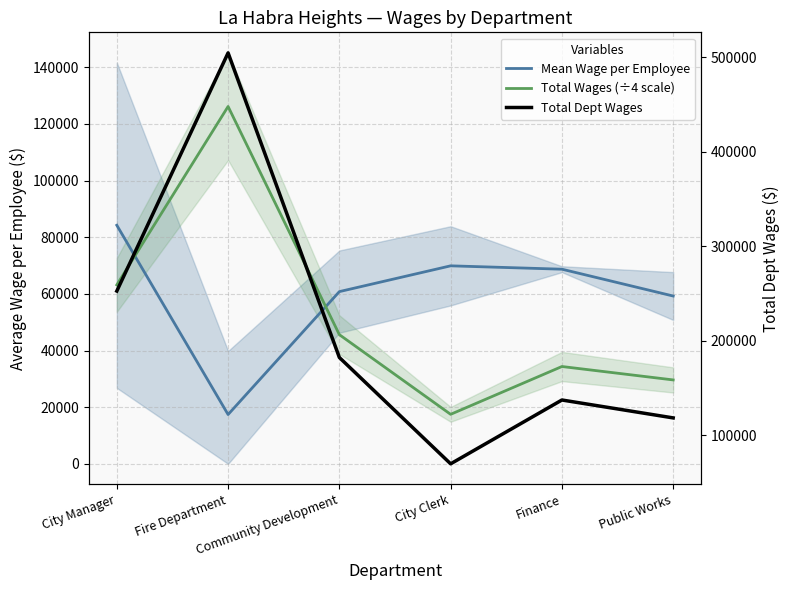

Where does the Total Wages (÷4 scale) series first go above 45594?

City Manager